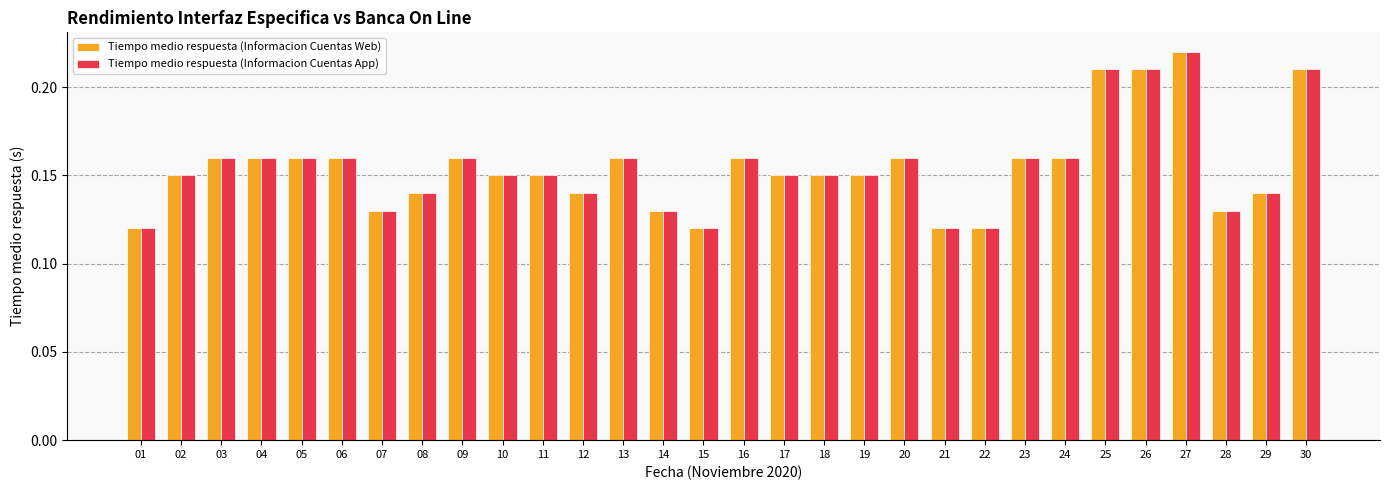

What is the sum of all Tiempo medio respuesta (Informacion Cuentas App) values?

4.6